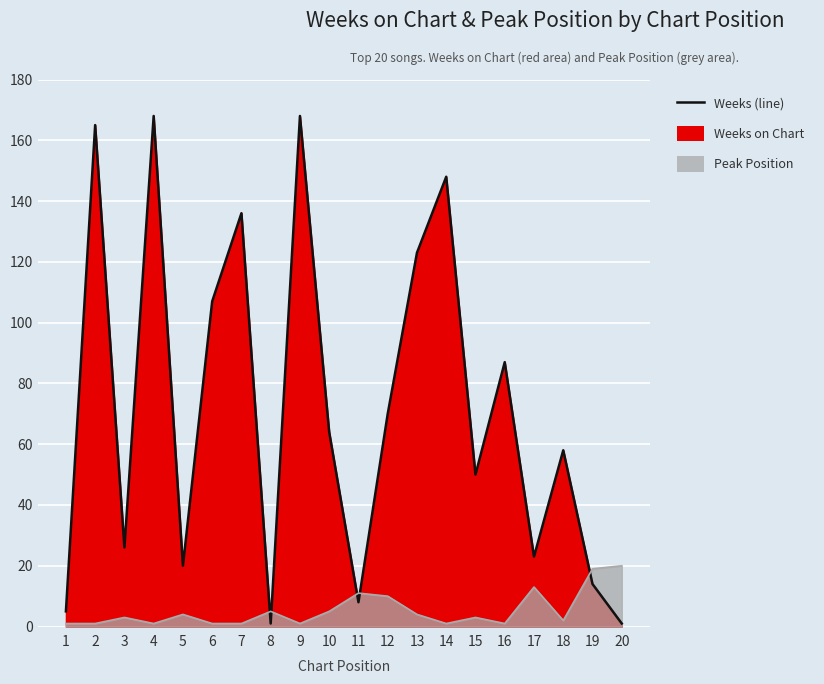

Reading left to right, extract all data points from this chart.

Weeks on Chart (line): 1=5	2=165	3=26	4=168	5=20	6=107	7=136	8=1	9=168	10=64	11=8	12=70	13=123	14=148	15=50	16=87	17=23	18=58	19=14	20=1
Peak Position (line): 1=1	2=1	3=3	4=1	5=4	6=1	7=1	8=5	9=1	10=5	11=11	12=10	13=4	14=1	15=3	16=1	17=13	18=2	19=19	20=20